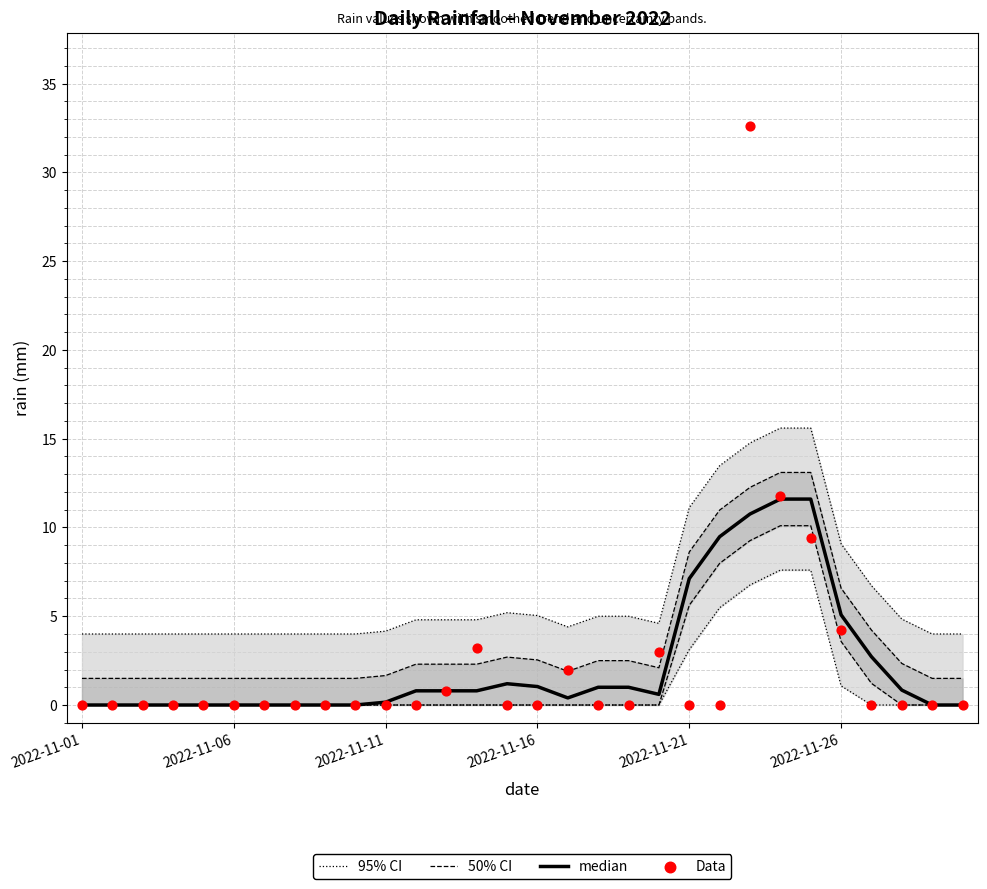

Which series reaches the maximum Y coordinate?

Data